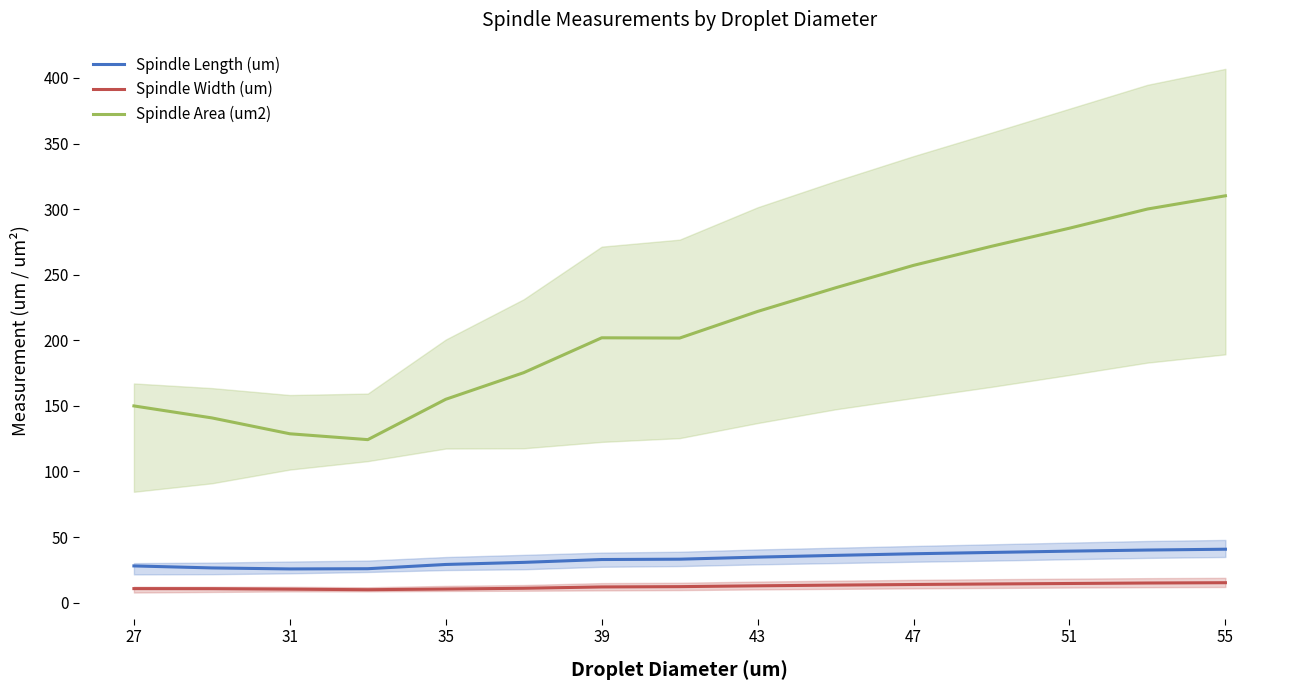

How many series are shown in this chart?

3